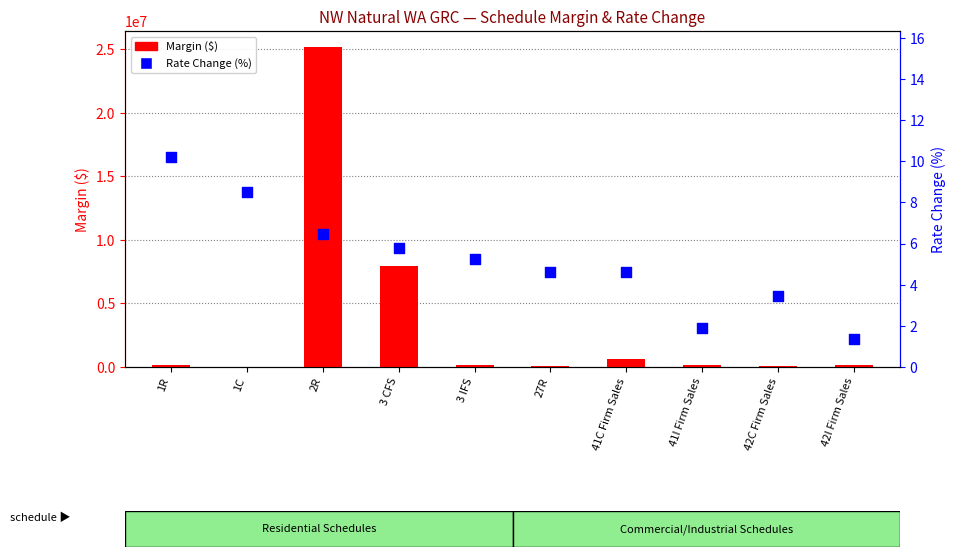

At which category is the sum across all series the highest?

2R